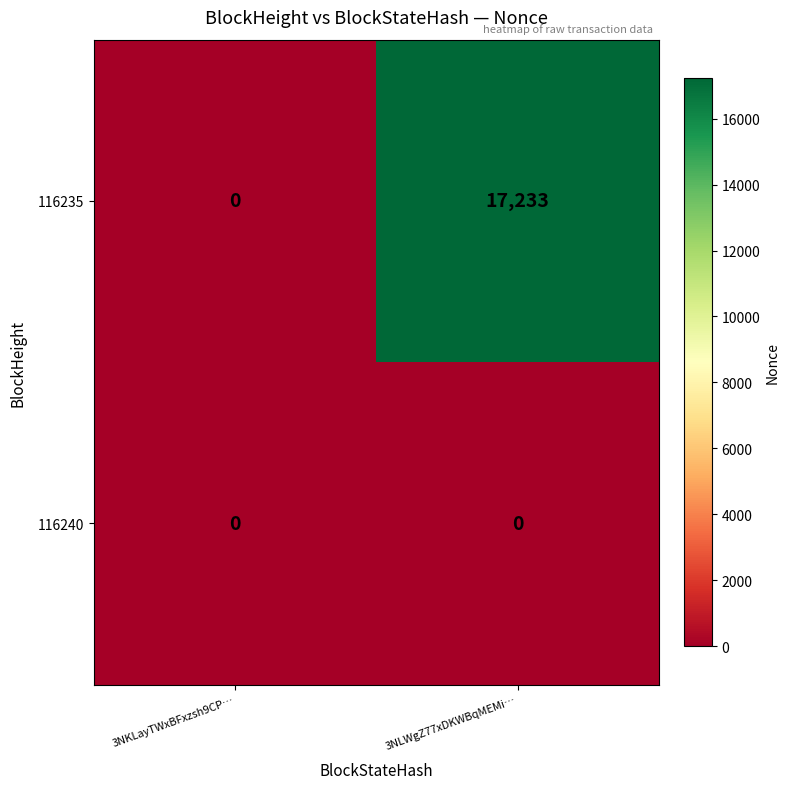

Which series has the largest total across all categories?

116235